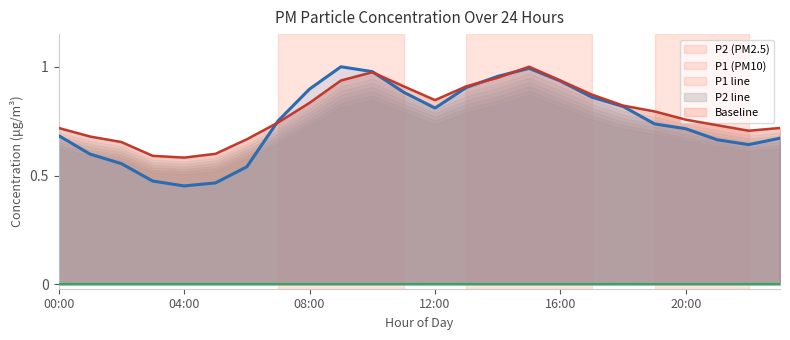

The P2 line series shows 0.4 at 04:00. True or false?

False